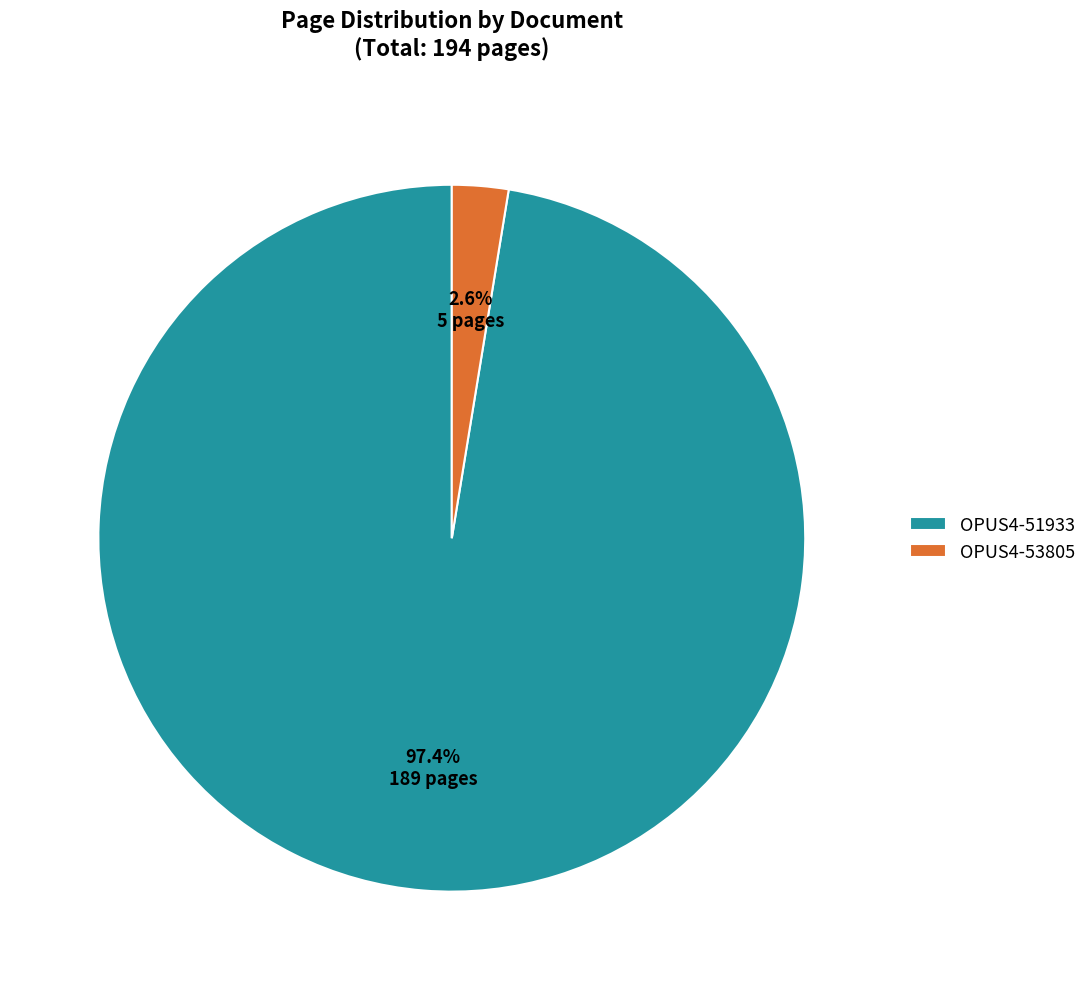

What portion of the pie excludes OPUS4-51933?

2.6%